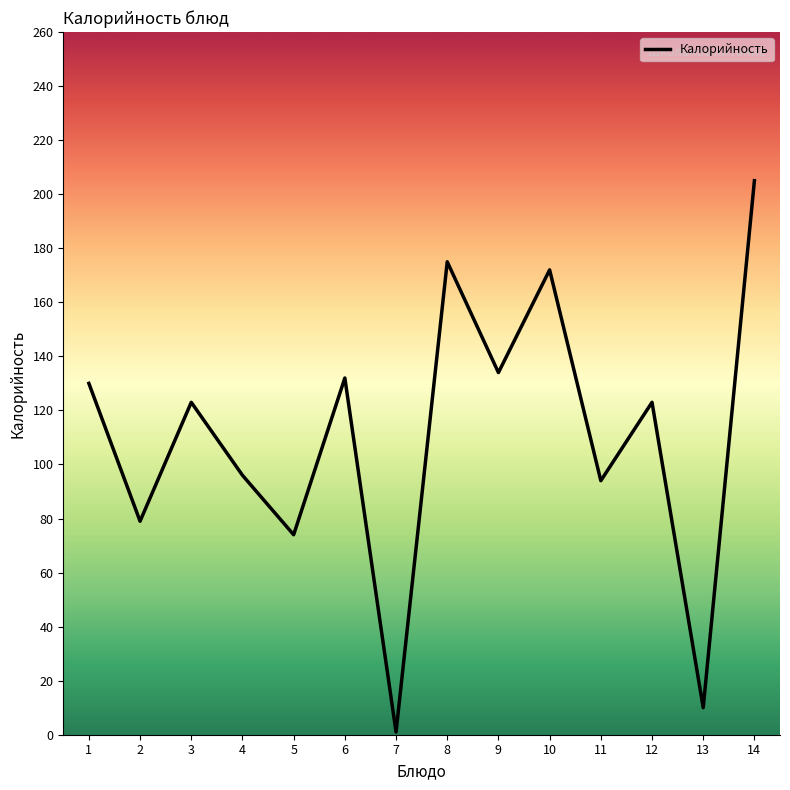

Does the chart display data point markers on the line(s)?

No